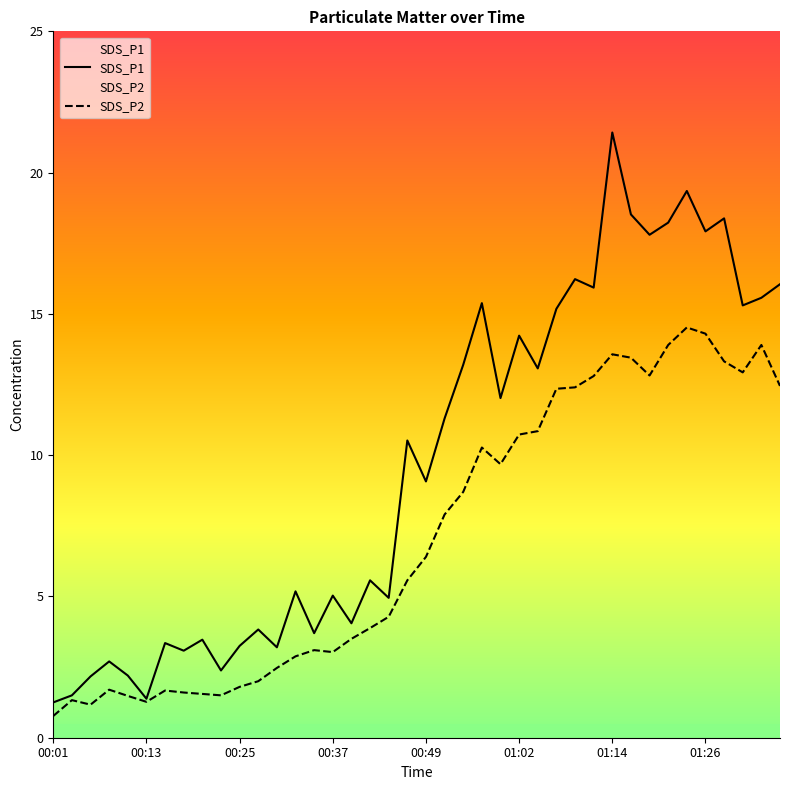

List the series in order of their peak value, lowest first.

SDS_P2, SDS_P1